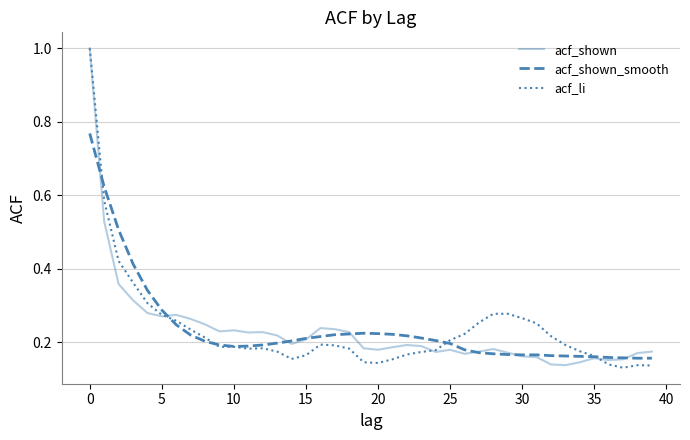

What is the highest value of the acf_li series?

1.0